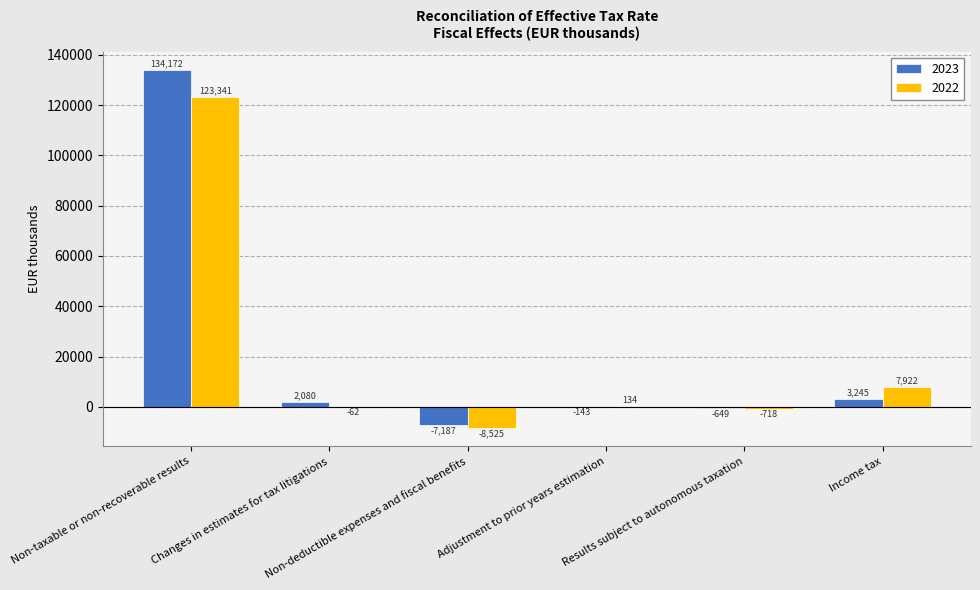

What is the highest value of the 2022 series?

123341